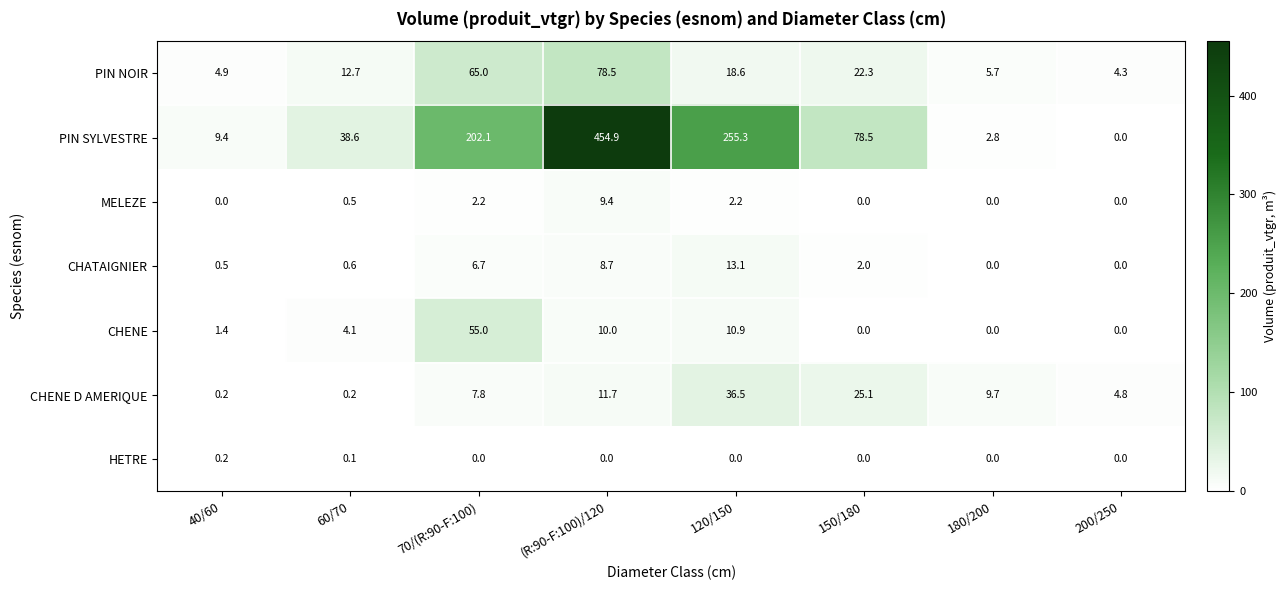

Which series has the largest range (max minus min)?

PIN SYLVESTRE